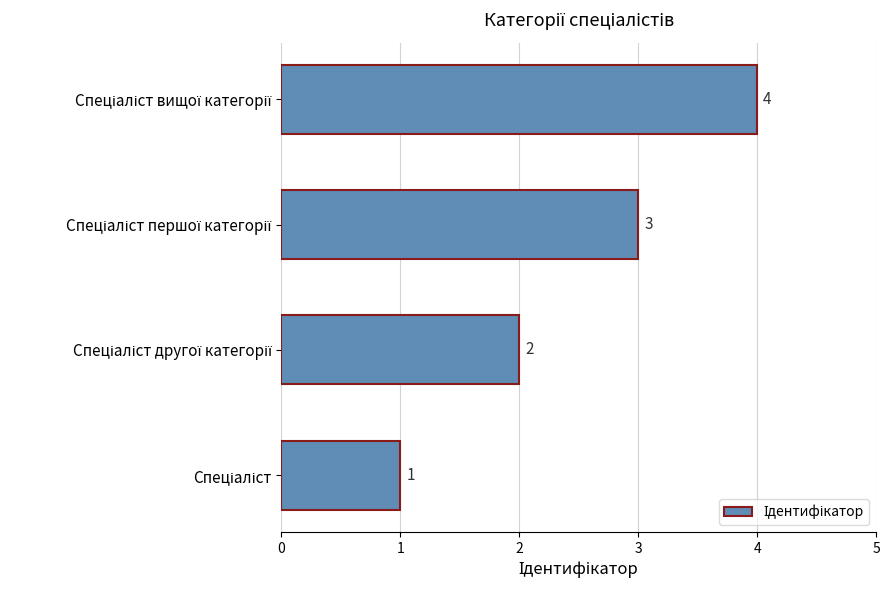

How many values are between 2 and 4?

3